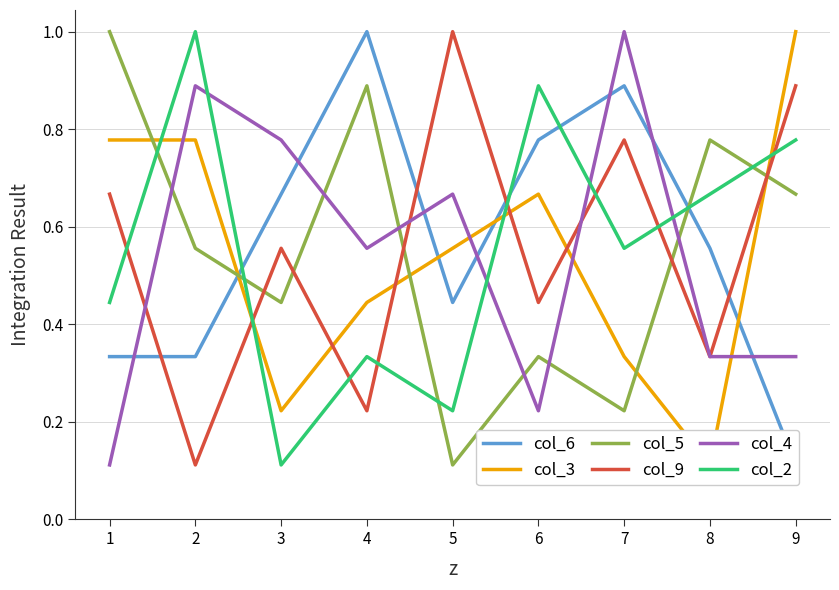

True or false: col_5 has a value of 1.3 at 4.

False